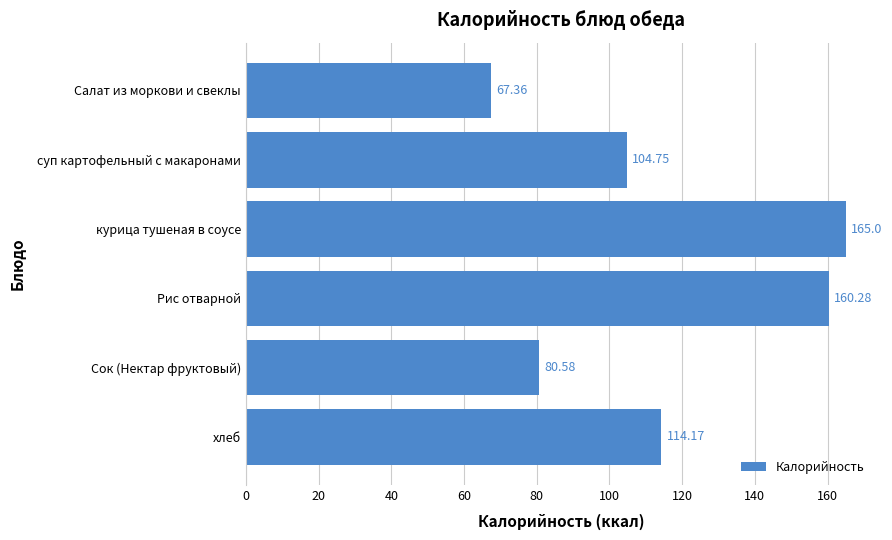

What is the sum of all values?

692.1